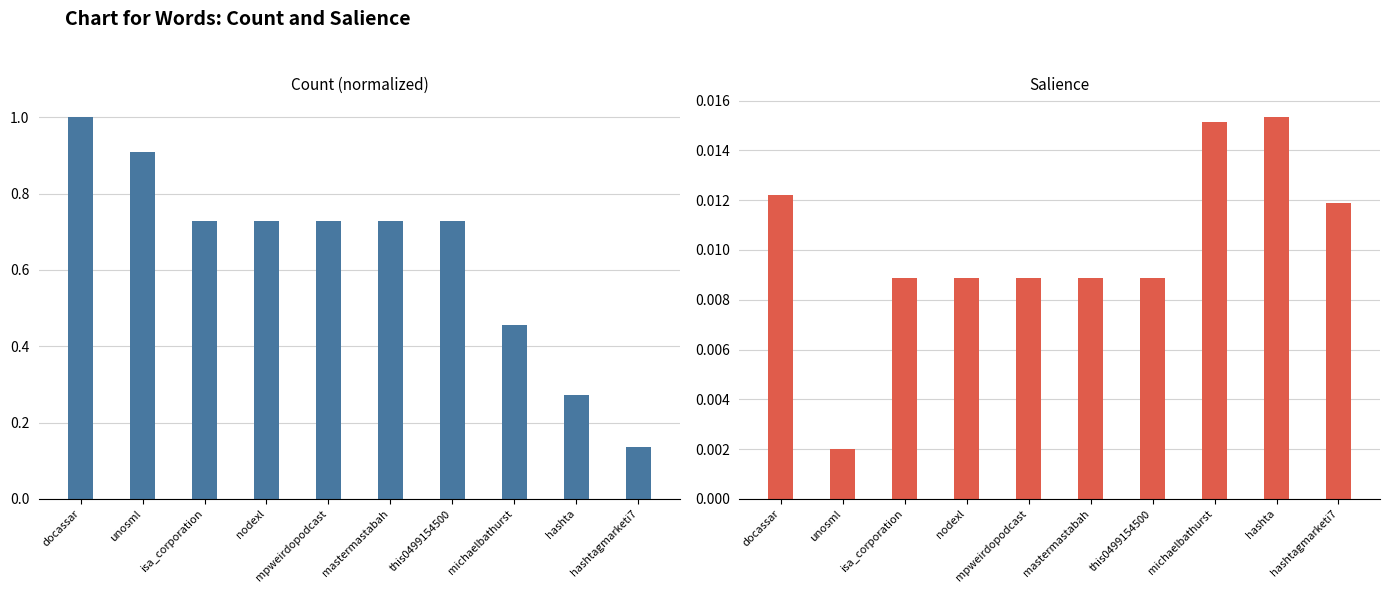

What is the difference between the second highest and second lowest values in the Count (normalized) series?

0.6